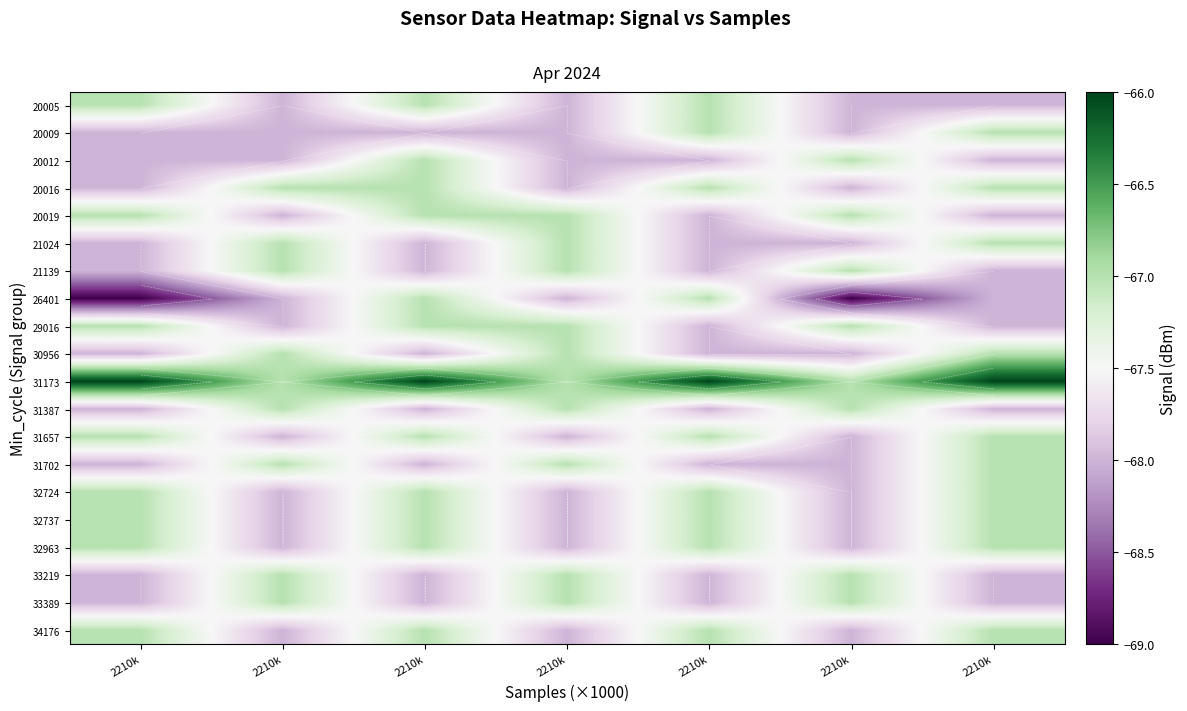

Which series has the largest total across all categories?

31173